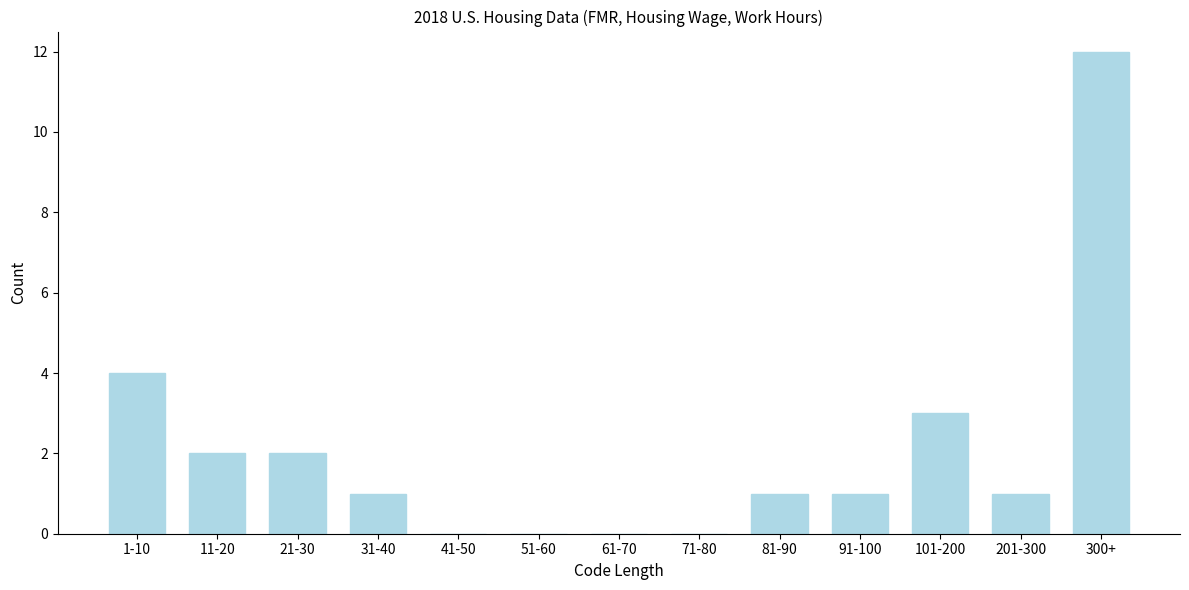

Reading right to left, extract all data points from this chart.

300+=12	201-300=1	101-200=3	91-100=1	81-90=1	71-80=0	61-70=0	51-60=0	41-50=0	31-40=1	21-30=2	11-20=2	1-10=4